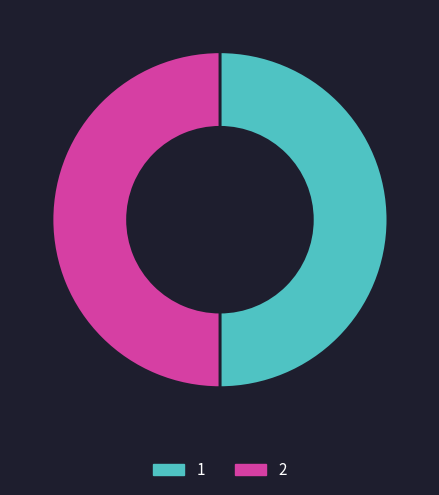

Combined, do 2 and 1 account for over 50%?

Yes